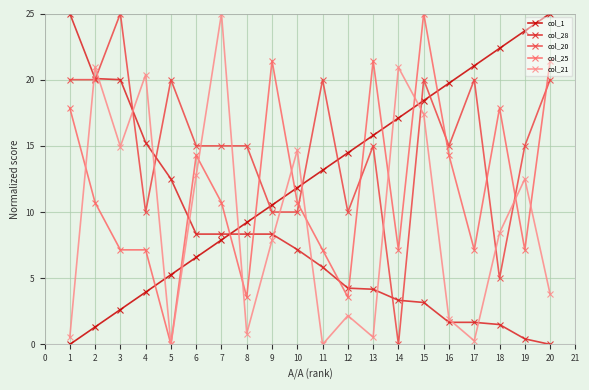

True or false: col_25 has more than 2 points higher than both neighbors.

True